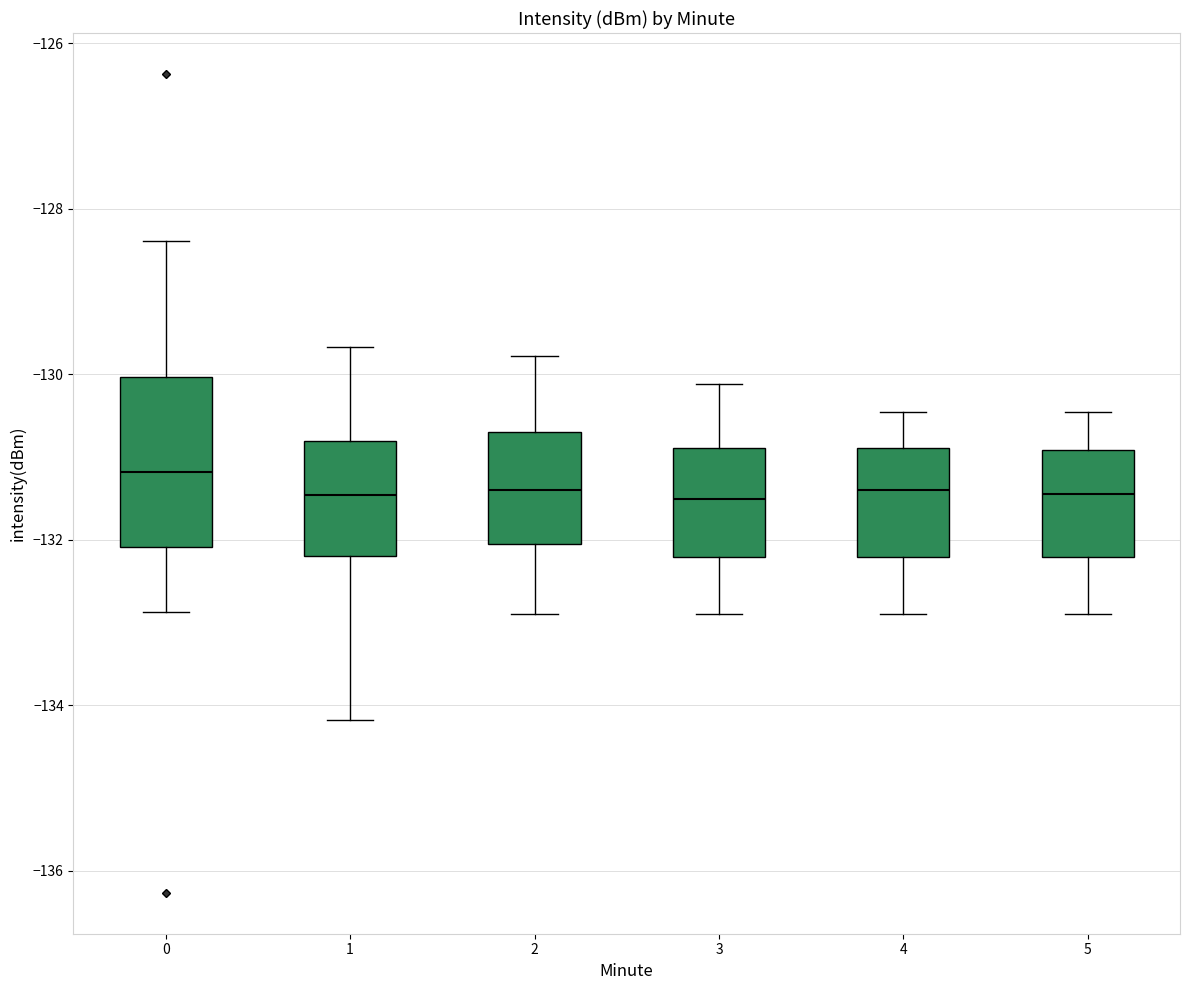

Which box has the highest median line?

0